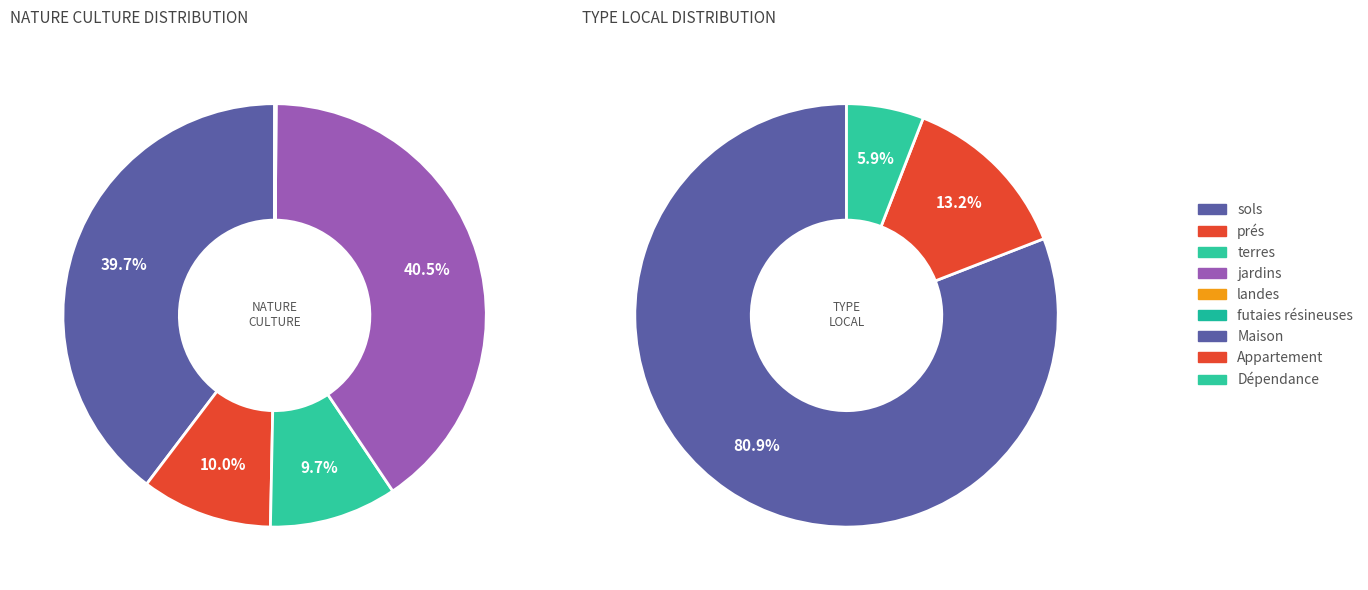

To the nearest percent, what is the difference between the landes and terres slice percentages?

10%